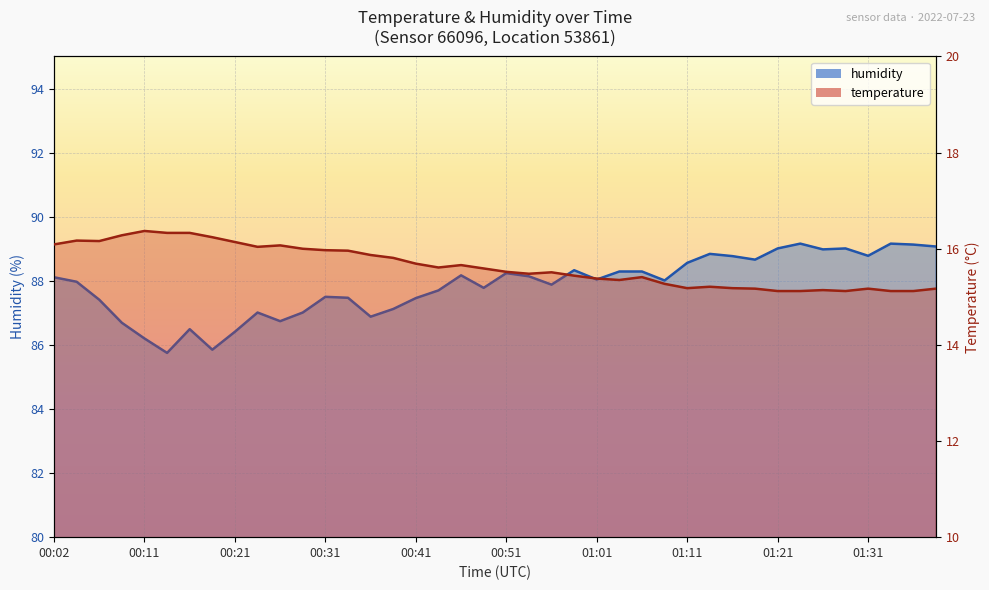

What is the label of the 5th point from the right?

01:29